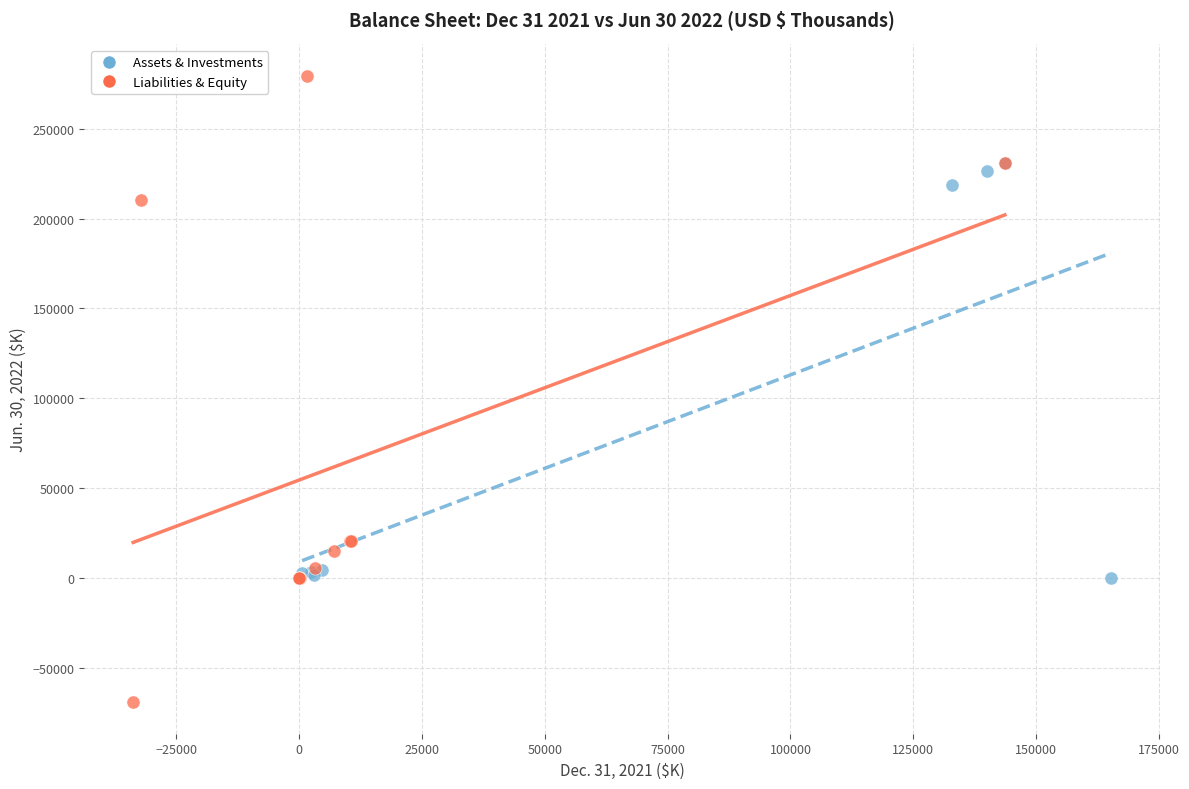

Which series has the largest Y range (max minus min)?

Liabilities & Equity